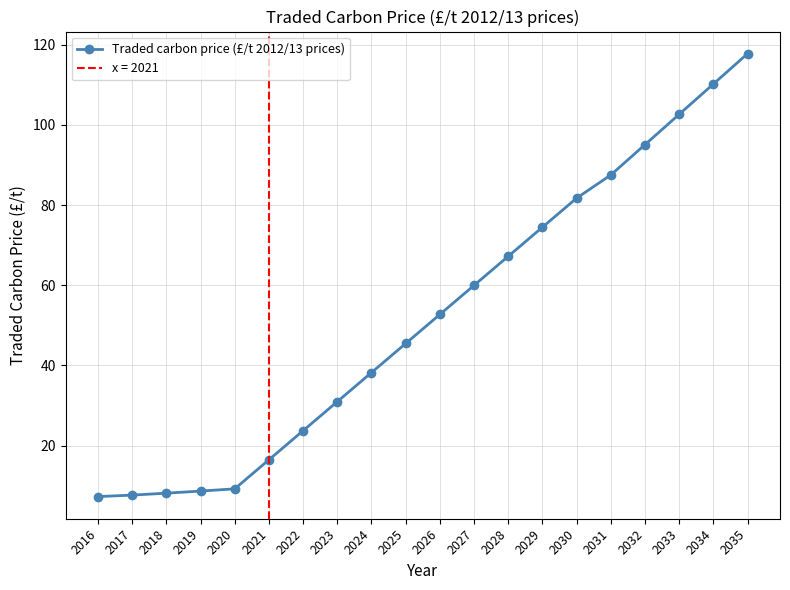

What is the value of the 5th point from the left?

9.2